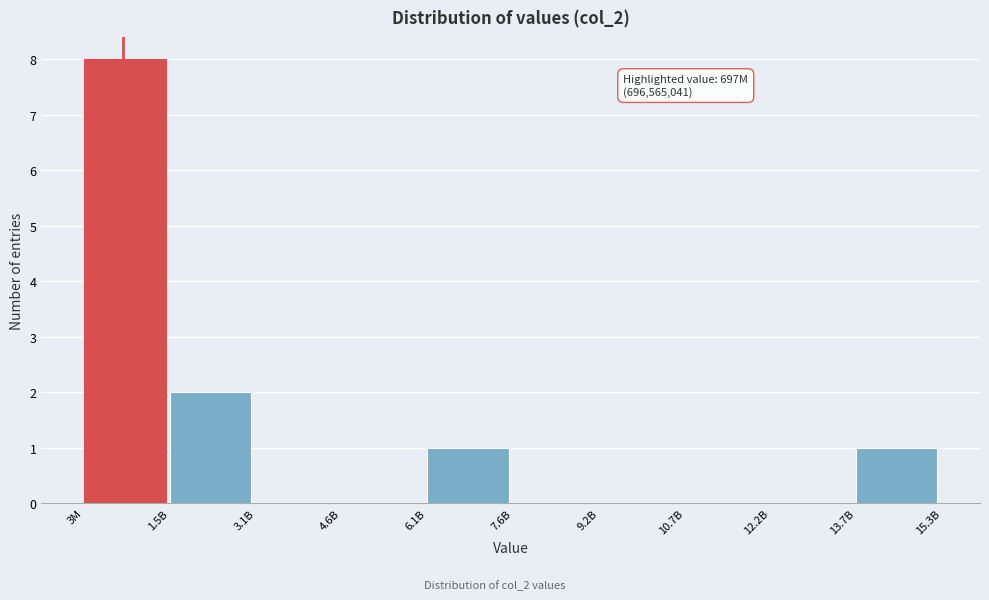

Reading right to left, list all the values displayed in this chart.

13.7B=1	12.2B=0	10.7B=0	9.2B=0	7.6B=0	6.1B=1	4.6B=0	3.1B=0	1.5B=2	3M=8